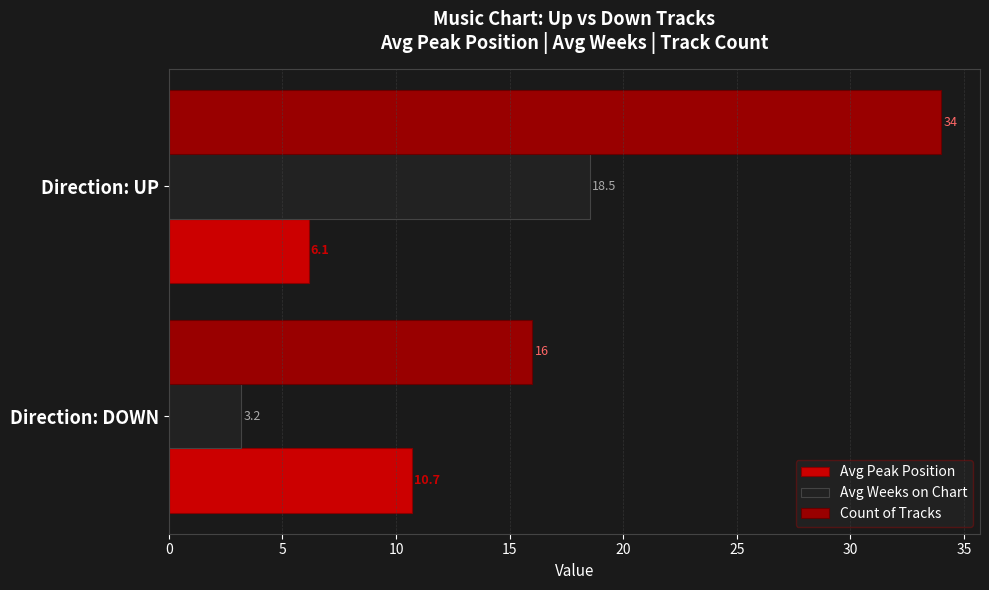

What value does the Avg Peak Position series have at Direction: UP?

6.1